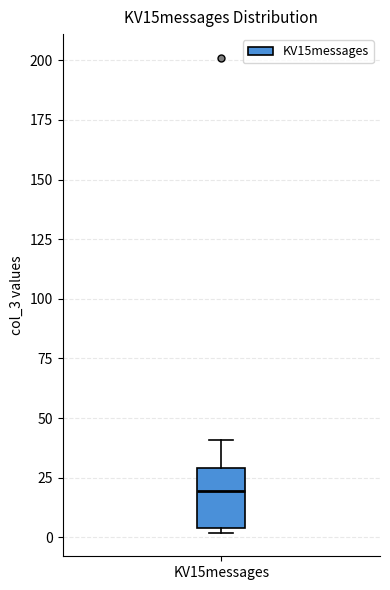

Transcribe this box plot: give where the median line is, the range the box spans, and where the two whiskers end, as read against the y-axis. The values are not printed on the chart, so give them approximately, as read against the axis.

median 20, box 5 to 30, whiskers 0 to 40